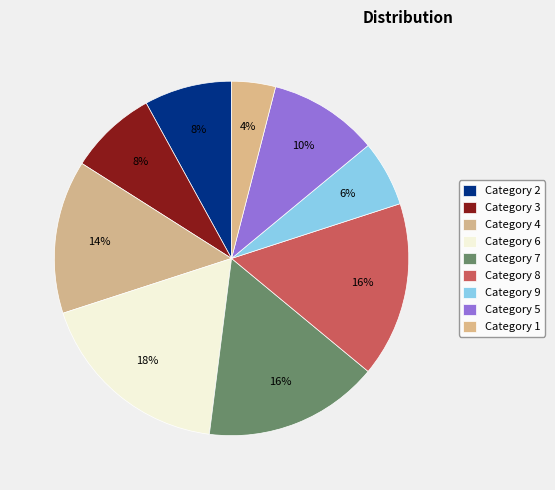

Count the number of slices in the pie.

9